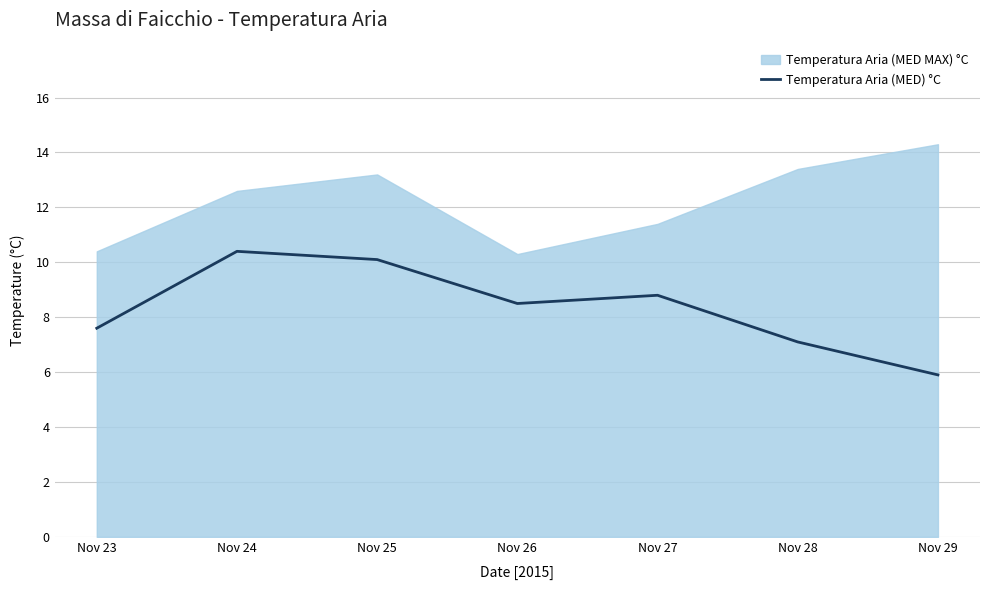

True or false: the data shows 8.5 at Nov 26.

True